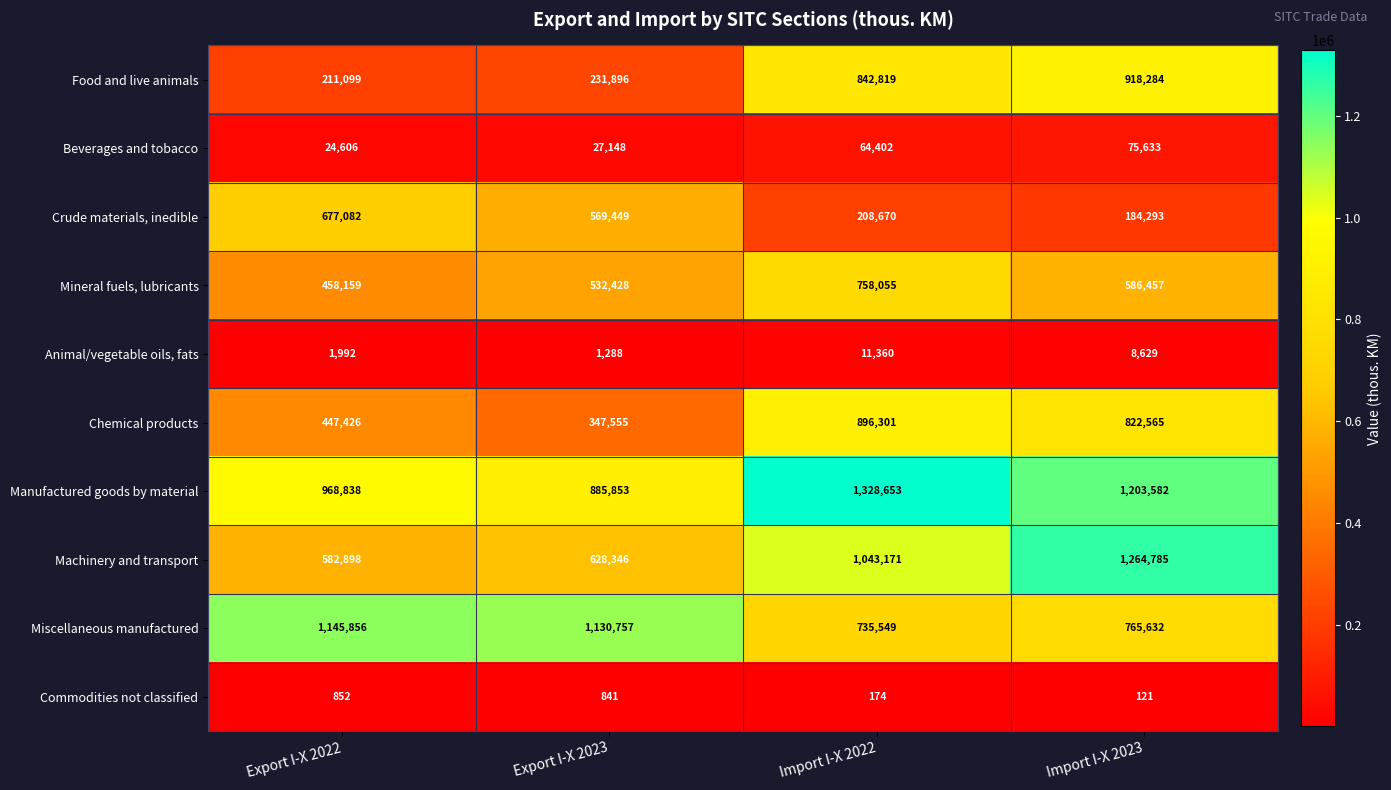

What is the sum of all Manufactured goods by material values?

4386926